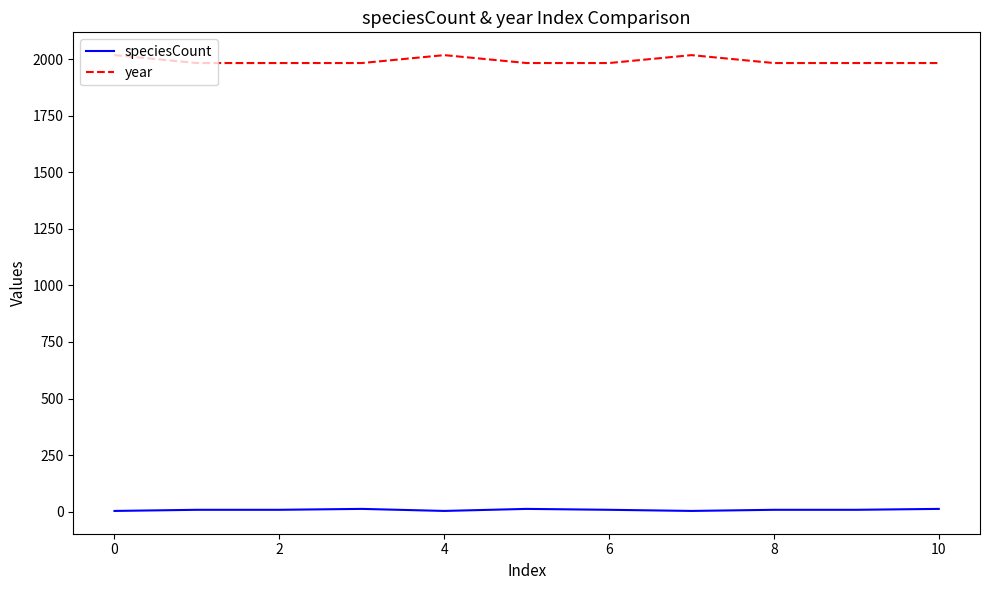

True or false: year and speciesCount intersect in this chart.

False